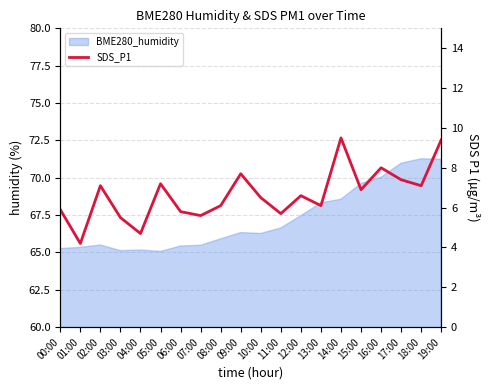

How many lines are shown in the chart?

1